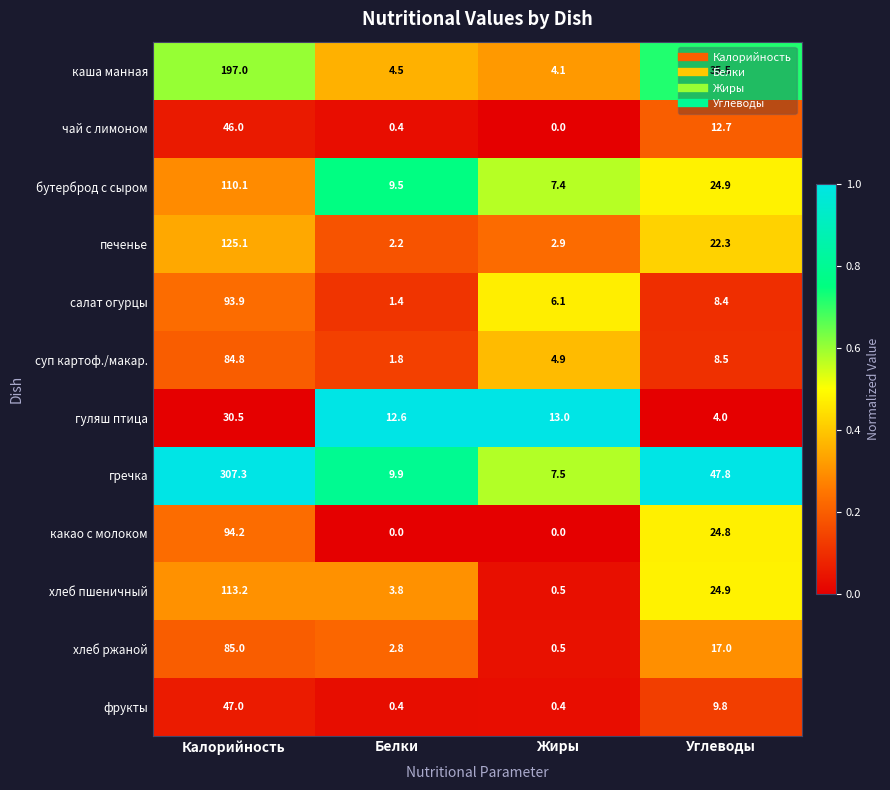

What is the sum of all фрукты values?

57.6